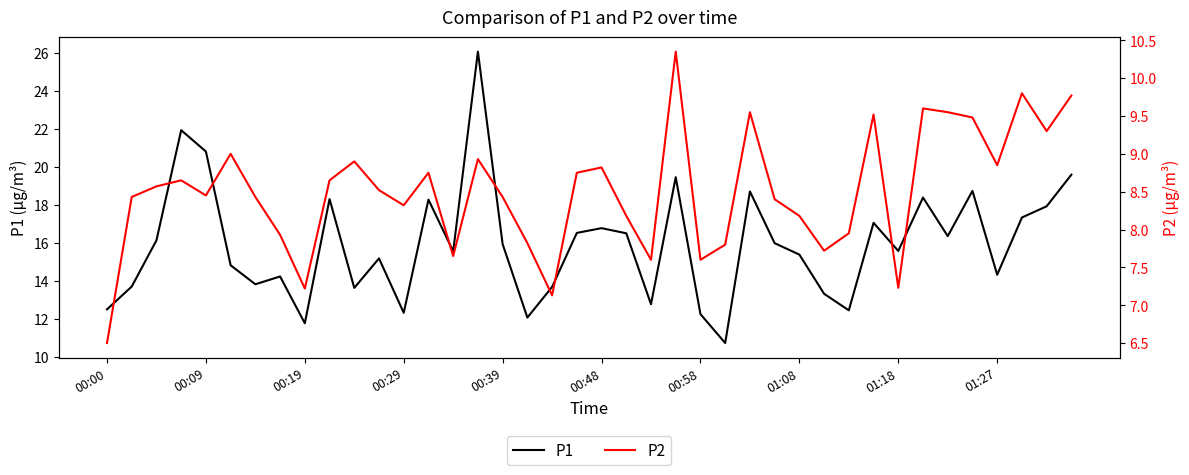

What is the approximate value of P1 at 19?

16.5